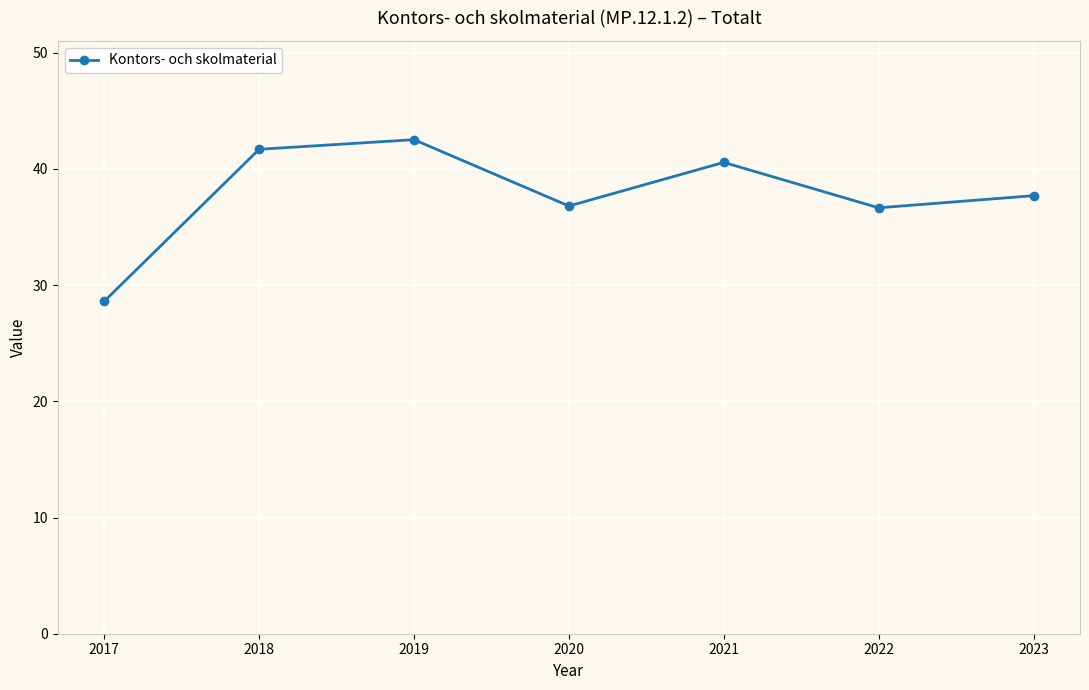

Which category has the highest value across all series?

2019